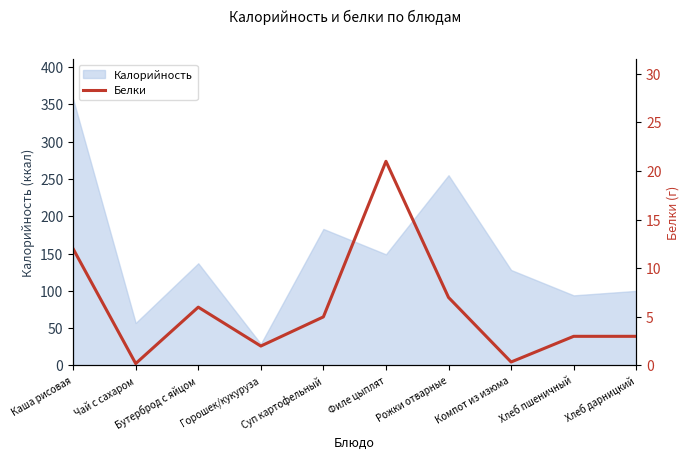

The Калорийность series shows 57 at Чай с сахаром. True or false?

True